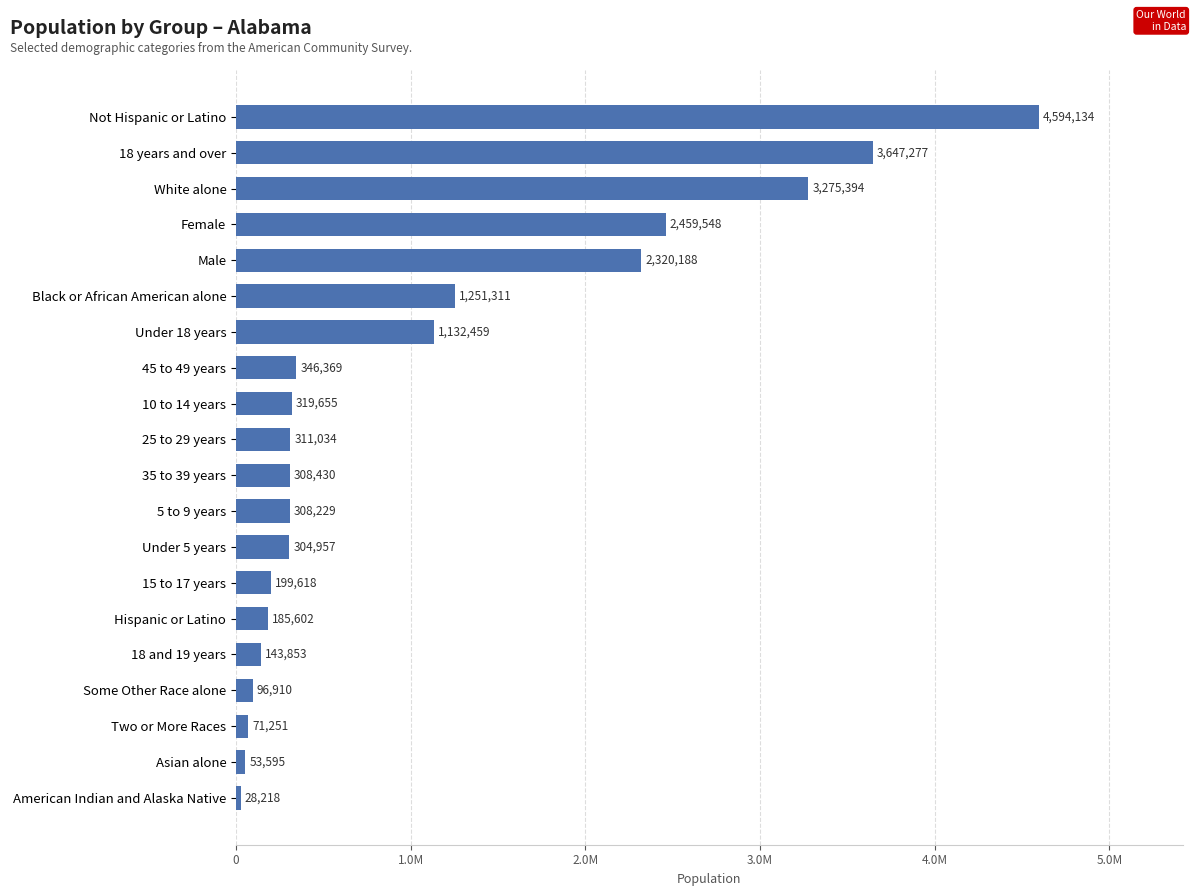

Does the chart contain any negative values?

No